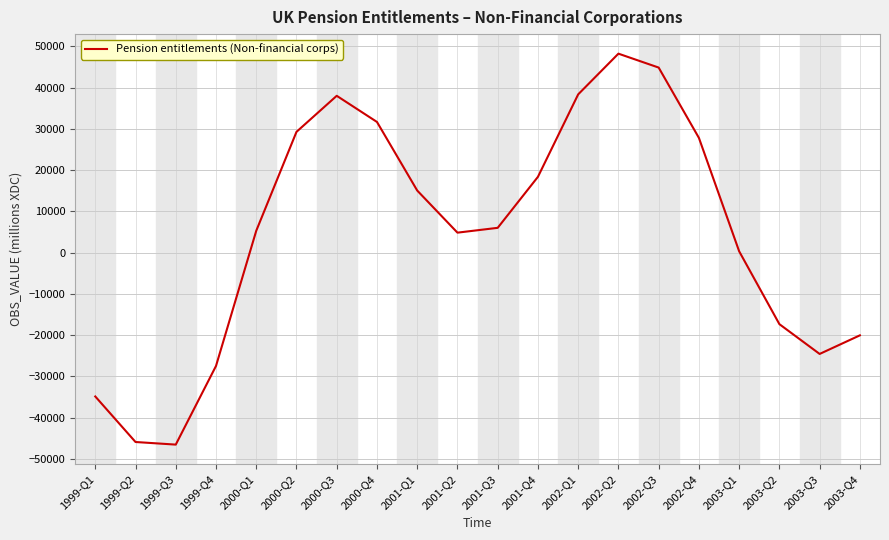

What is the difference between the maximum and minimum values?

94782